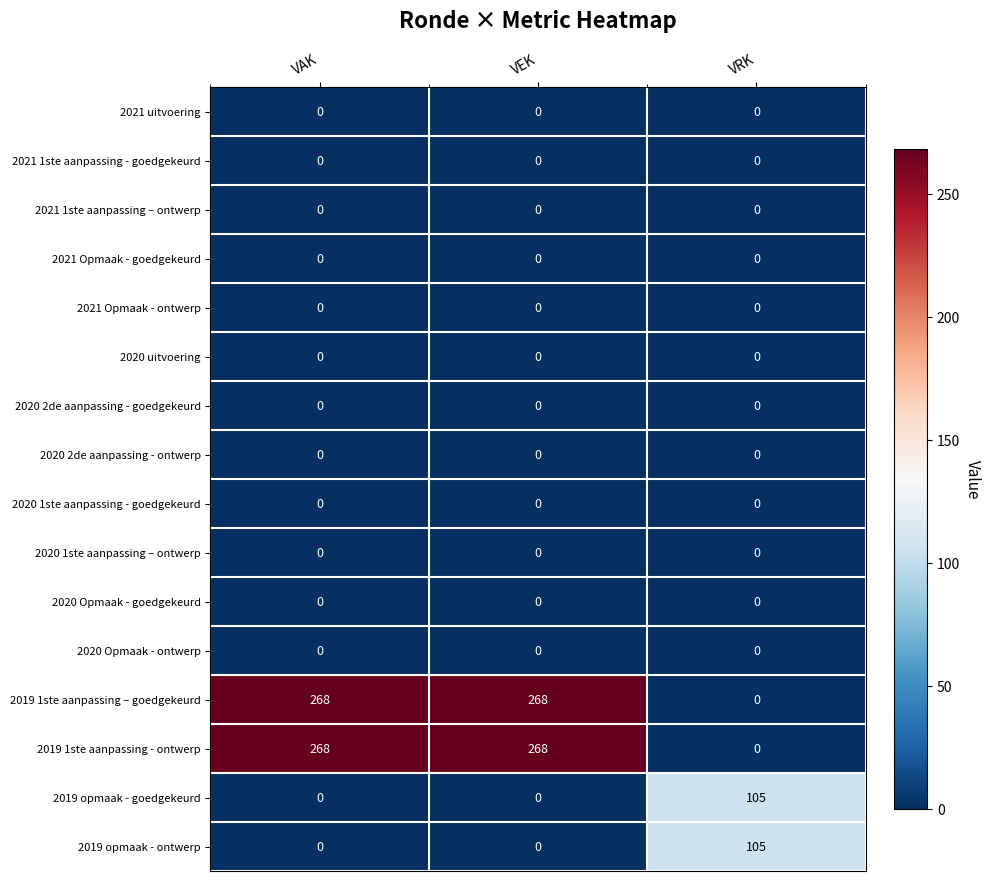

What is the total value across all series at VEK?

536